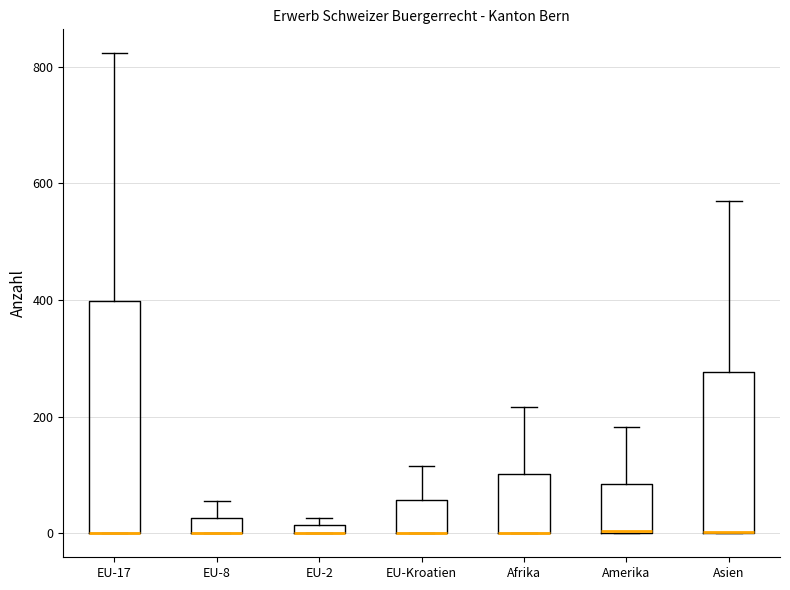

Where does the upper whisker of the box for Amerika end on the y-axis? The values are not printed on the chart, so give them approximately, as read against the axis.

180